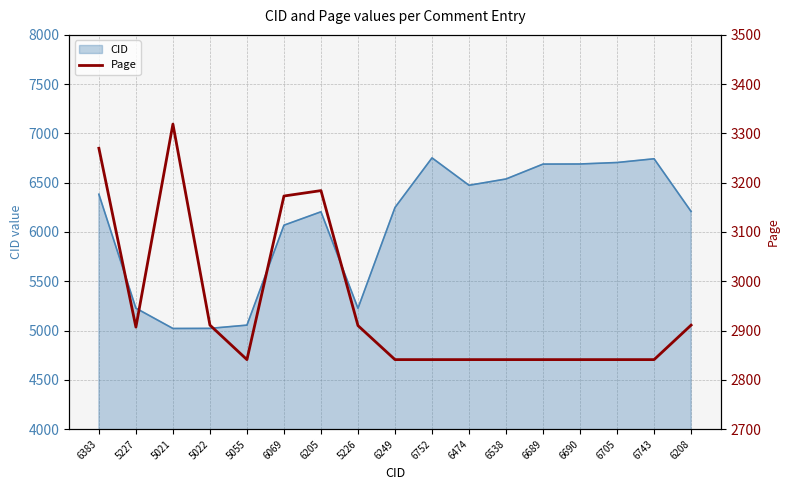

At which label is CID closest to 5886?

6069